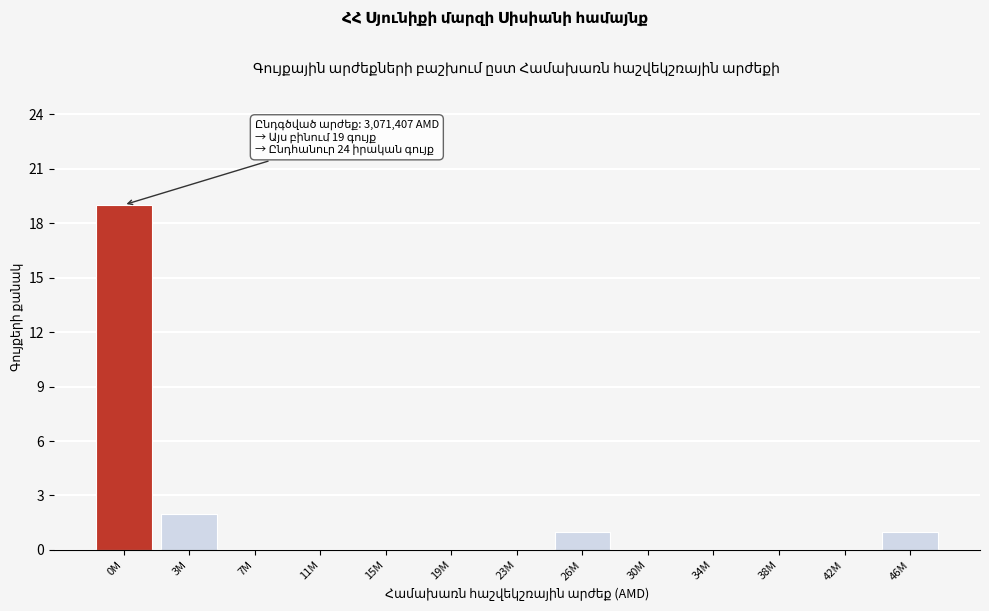

Reading right to left, list all the values displayed in this chart.

46M=1	42M=0	38M=0	34M=0	30M=0	26M=1	23M=0	19M=0	15M=0	11M=0	7M=0	3M=2	0M=19